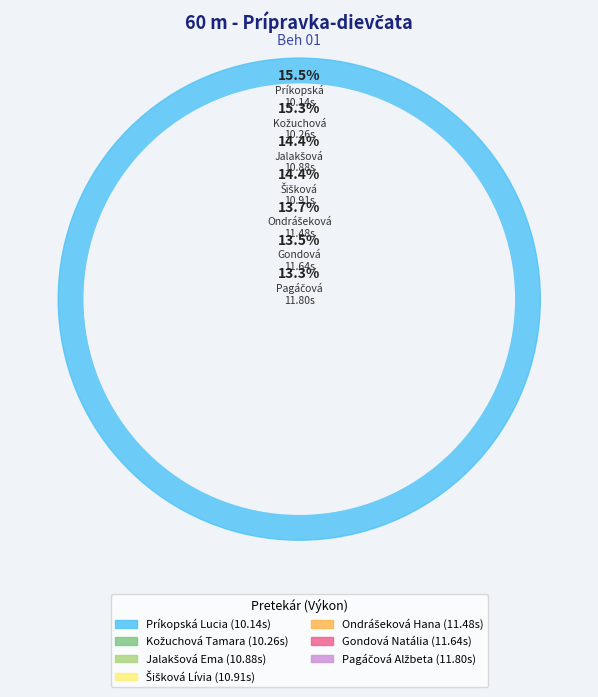

Do Šišková Lívia and Gondová Natália together represent more than half of the pie?

No